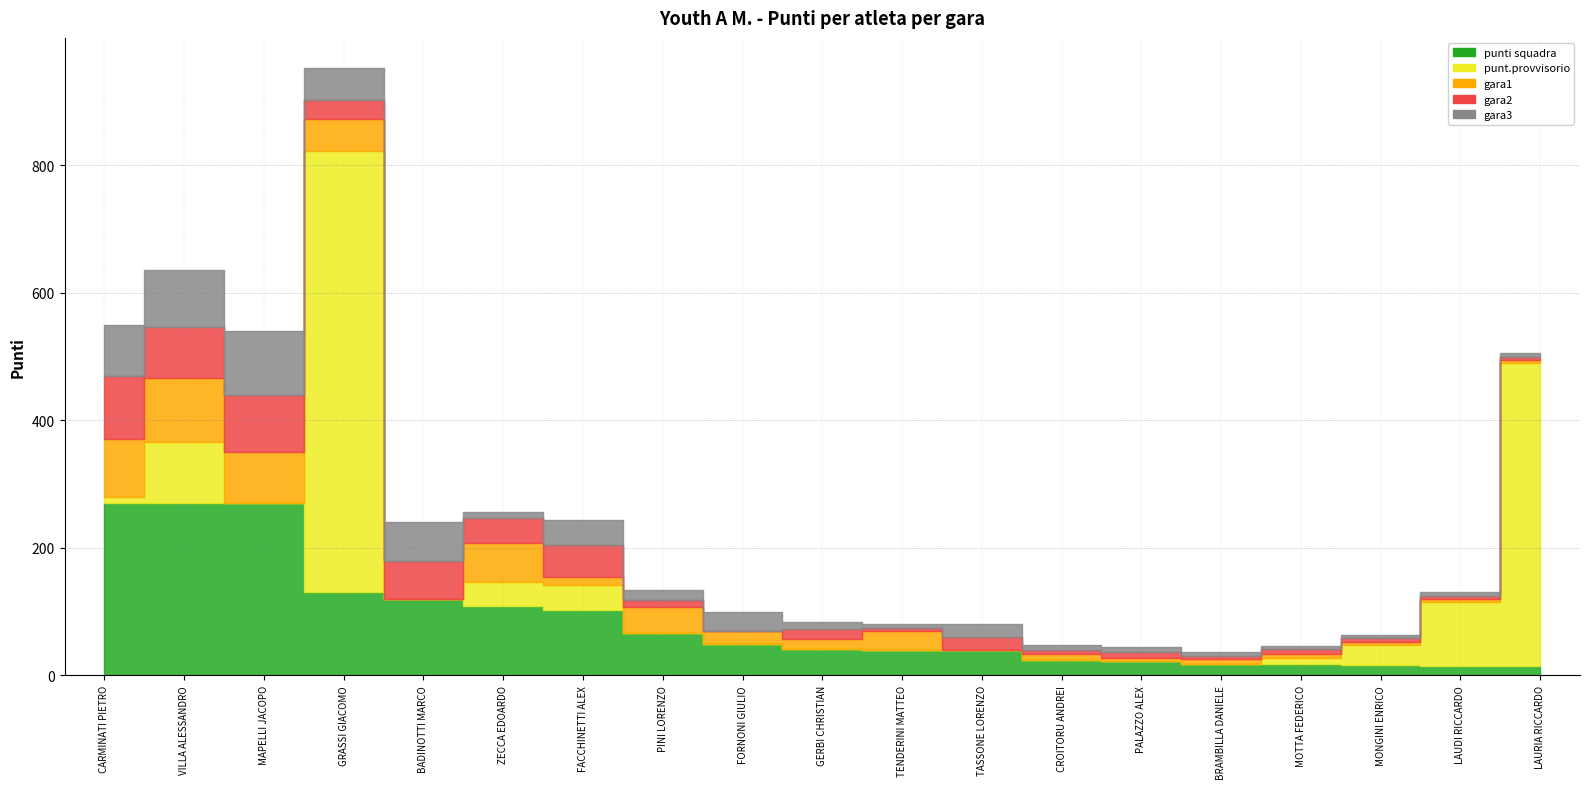

How many positive values does the gara1 series have?

17